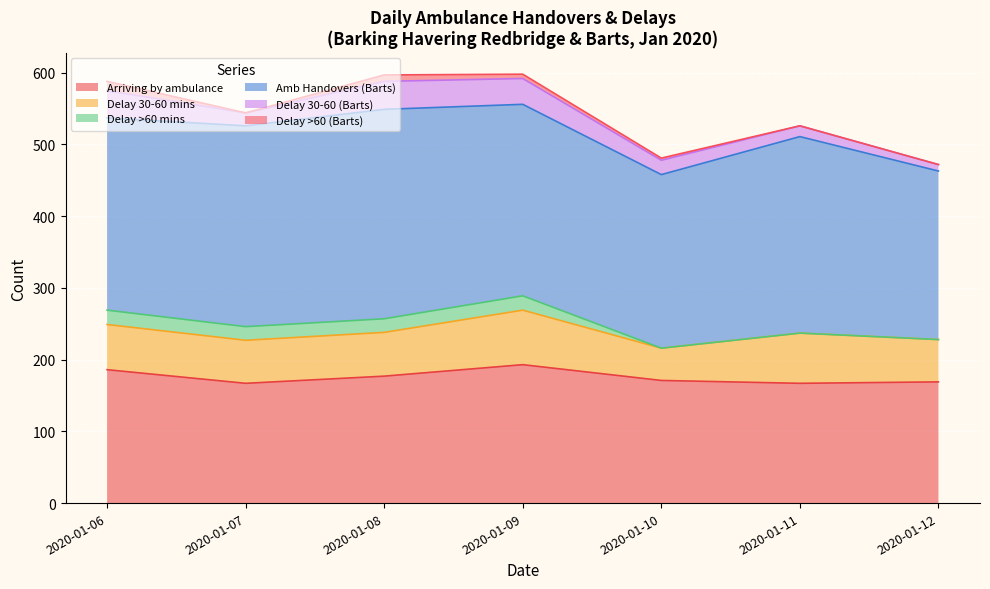

Does the chart display data point markers on the line(s)?

No